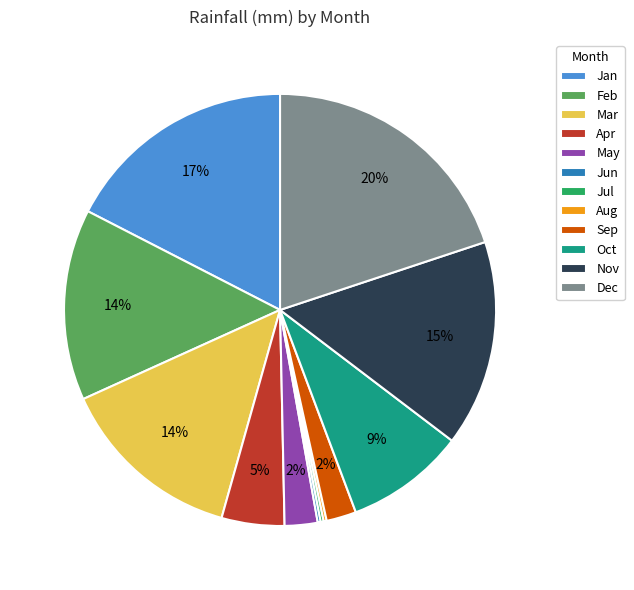

Is there any slice that represents more than half of the pie?

No